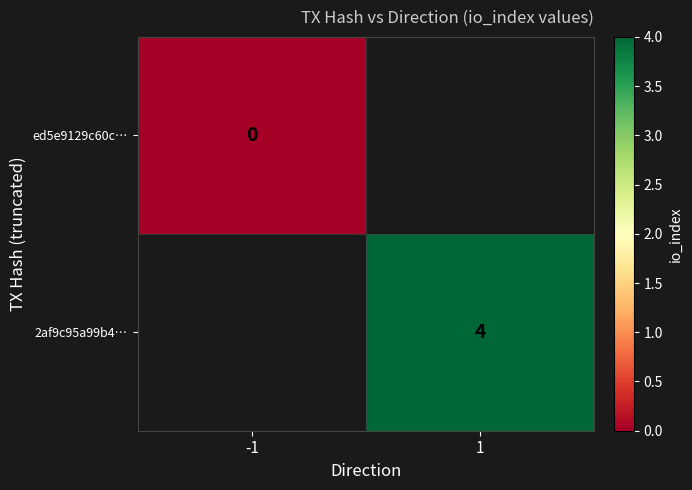

What is the greatest value displayed?

4.0